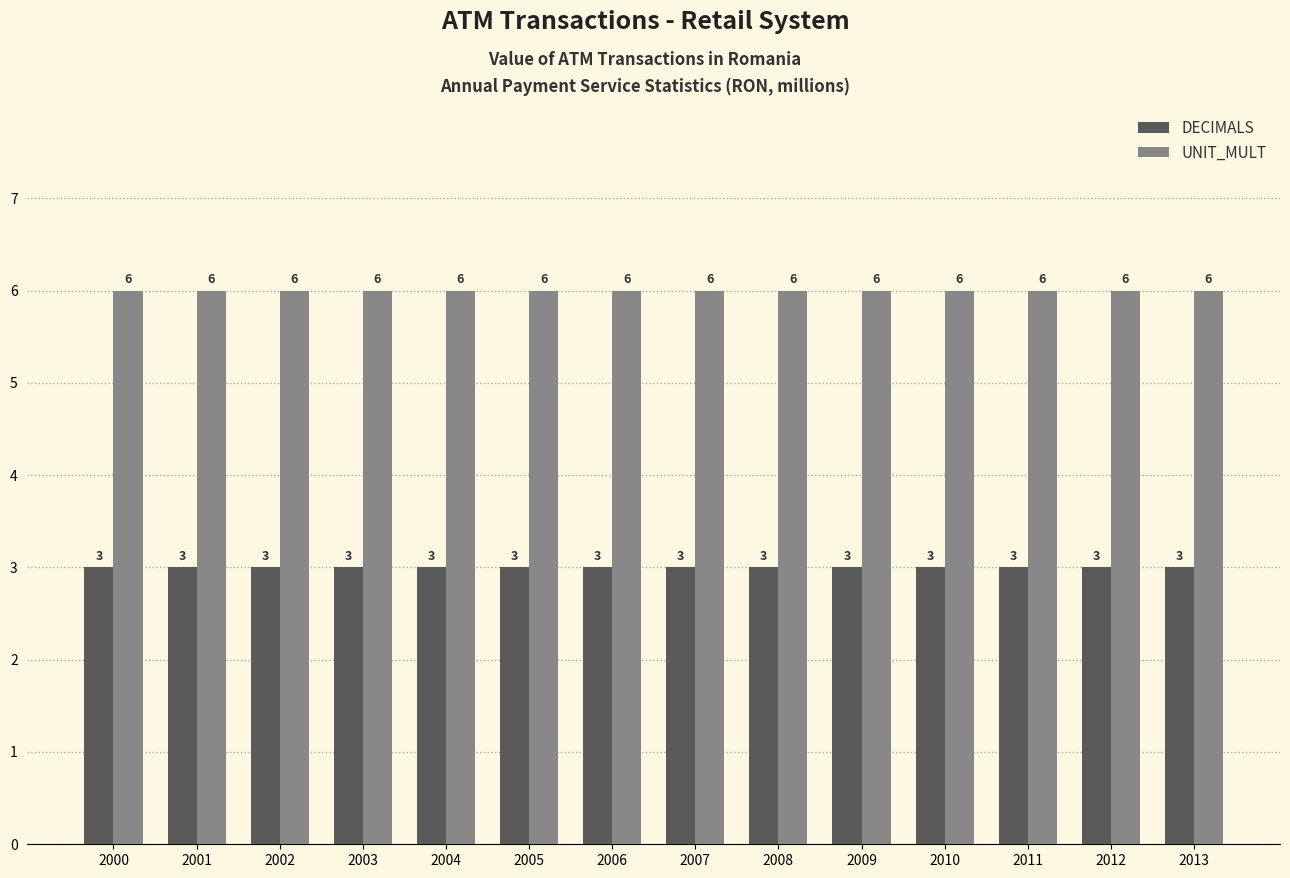

Reading right to left, extract all data points from this chart.

DECIMALS: 2013=3	2012=3	2011=3	2010=3	2009=3	2008=3	2007=3	2006=3	2005=3	2004=3	2003=3	2002=3	2001=3	2000=3
UNIT_MULT: 2013=6	2012=6	2011=6	2010=6	2009=6	2008=6	2007=6	2006=6	2005=6	2004=6	2003=6	2002=6	2001=6	2000=6